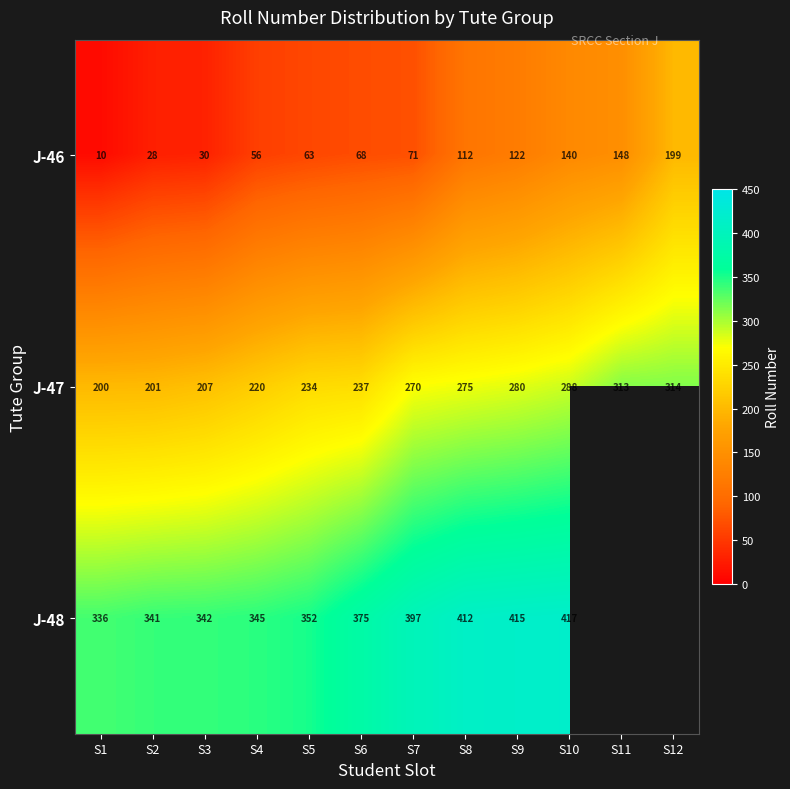

What is the spread (max minus min) of values at S8?

300